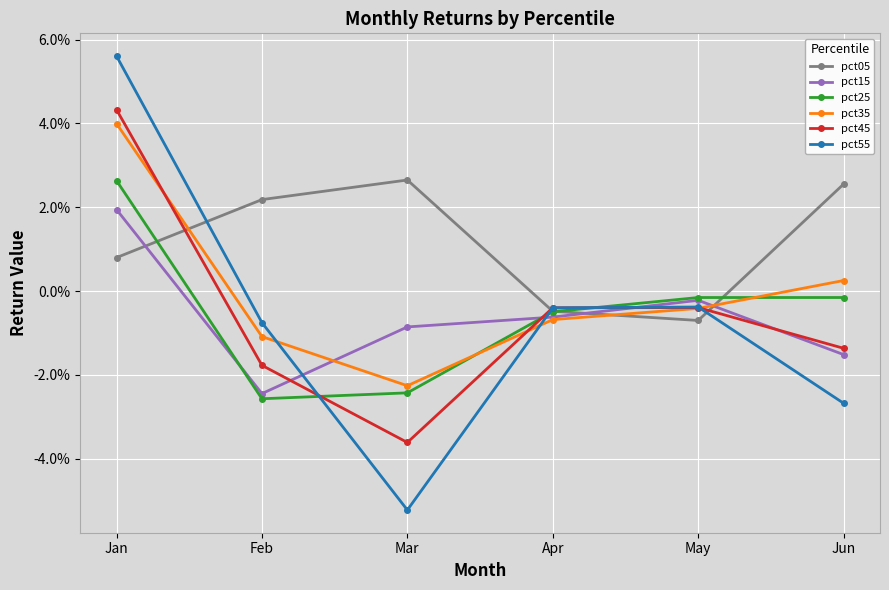

Where is the first local maximum for pct15?

May